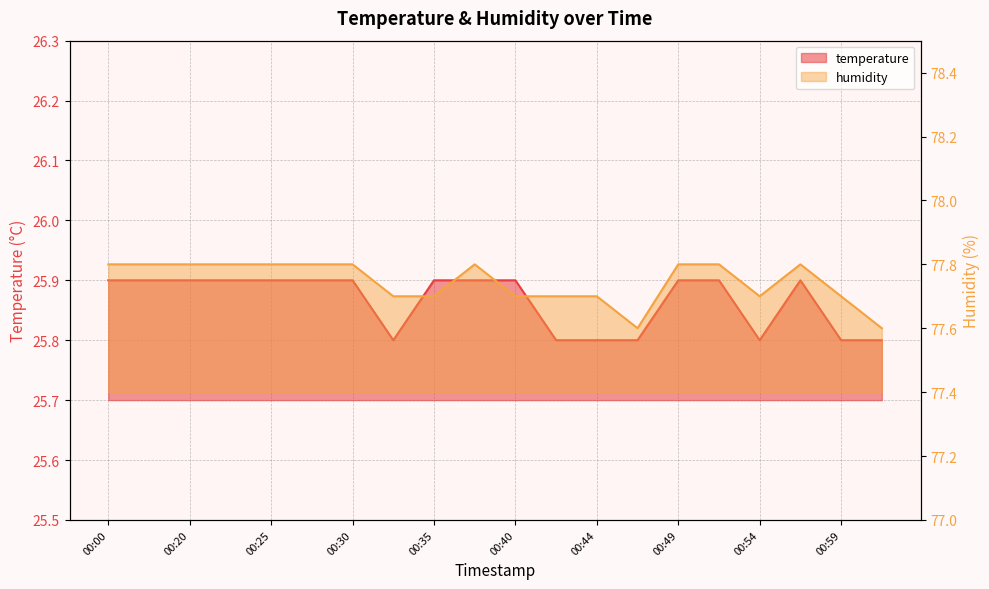

What are all the series names shown in the legend?

temperature, humidity